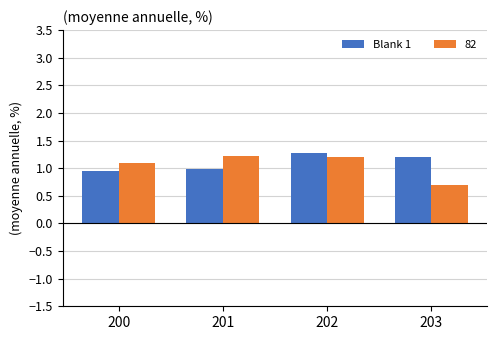

What is the average value of the Blank 1 series?

1.1